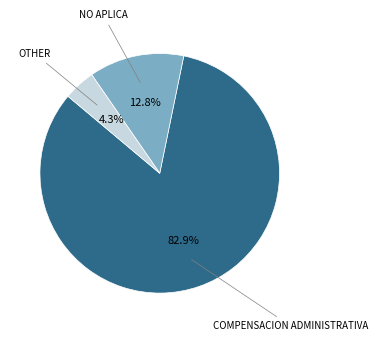

What percentage is the COMPENSACION ADMINISTRATIVA slice, to the nearest percent?

83%